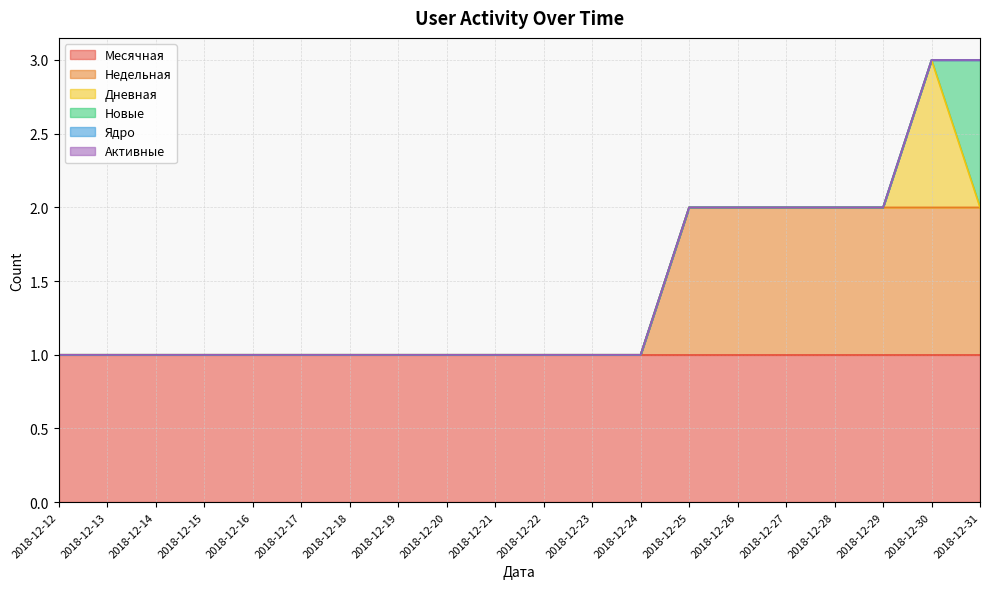

Does the chart have visible grid lines?

Yes